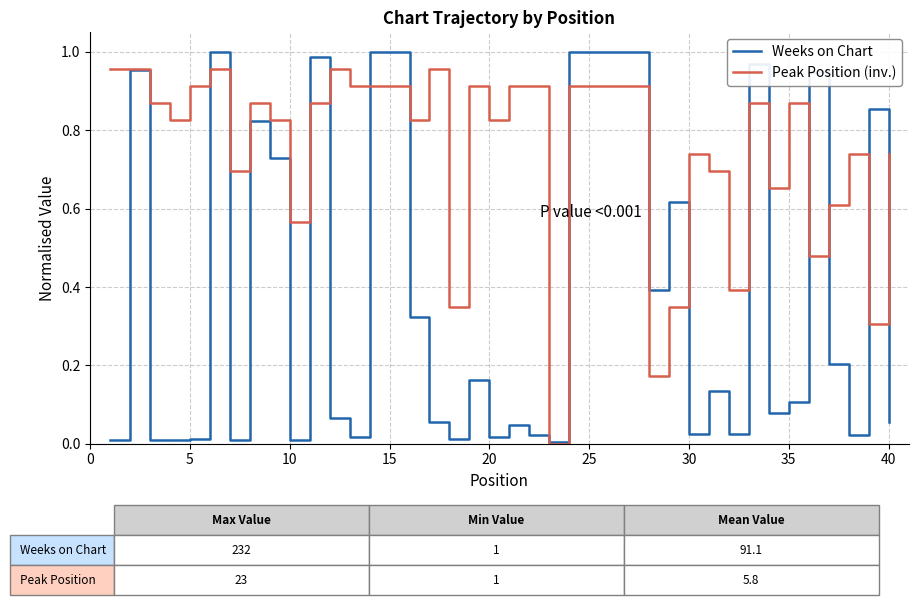

Which series has the largest total across all categories?

Peak Position (inv.)